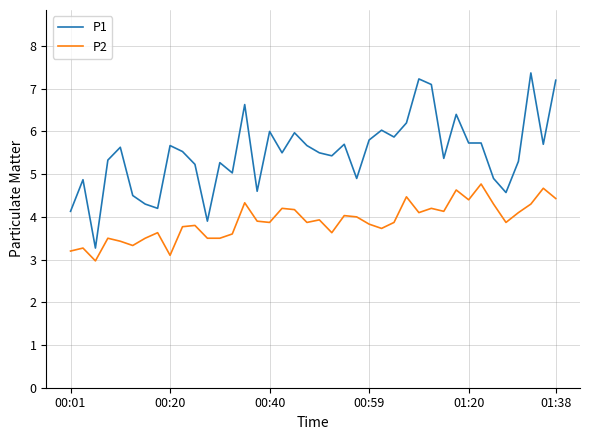

True or false: P2 and P1 cross at least once.

False